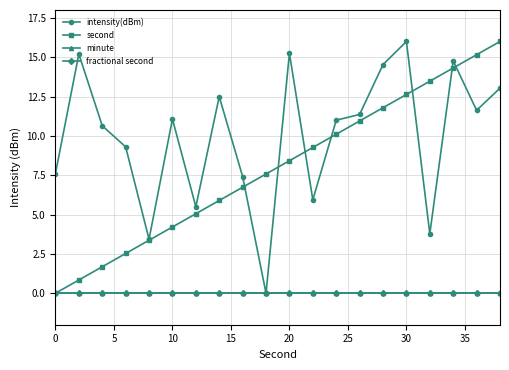

In intensity(dBm), how many points are higher than both neighbors (excluding endpoints)?

6